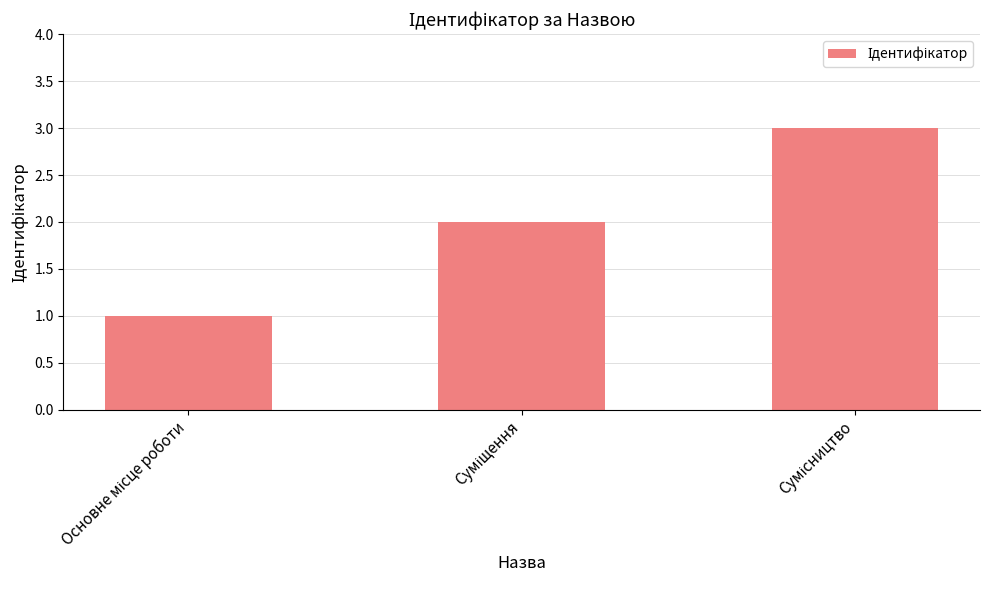

What is the maximum value shown in the chart?

3